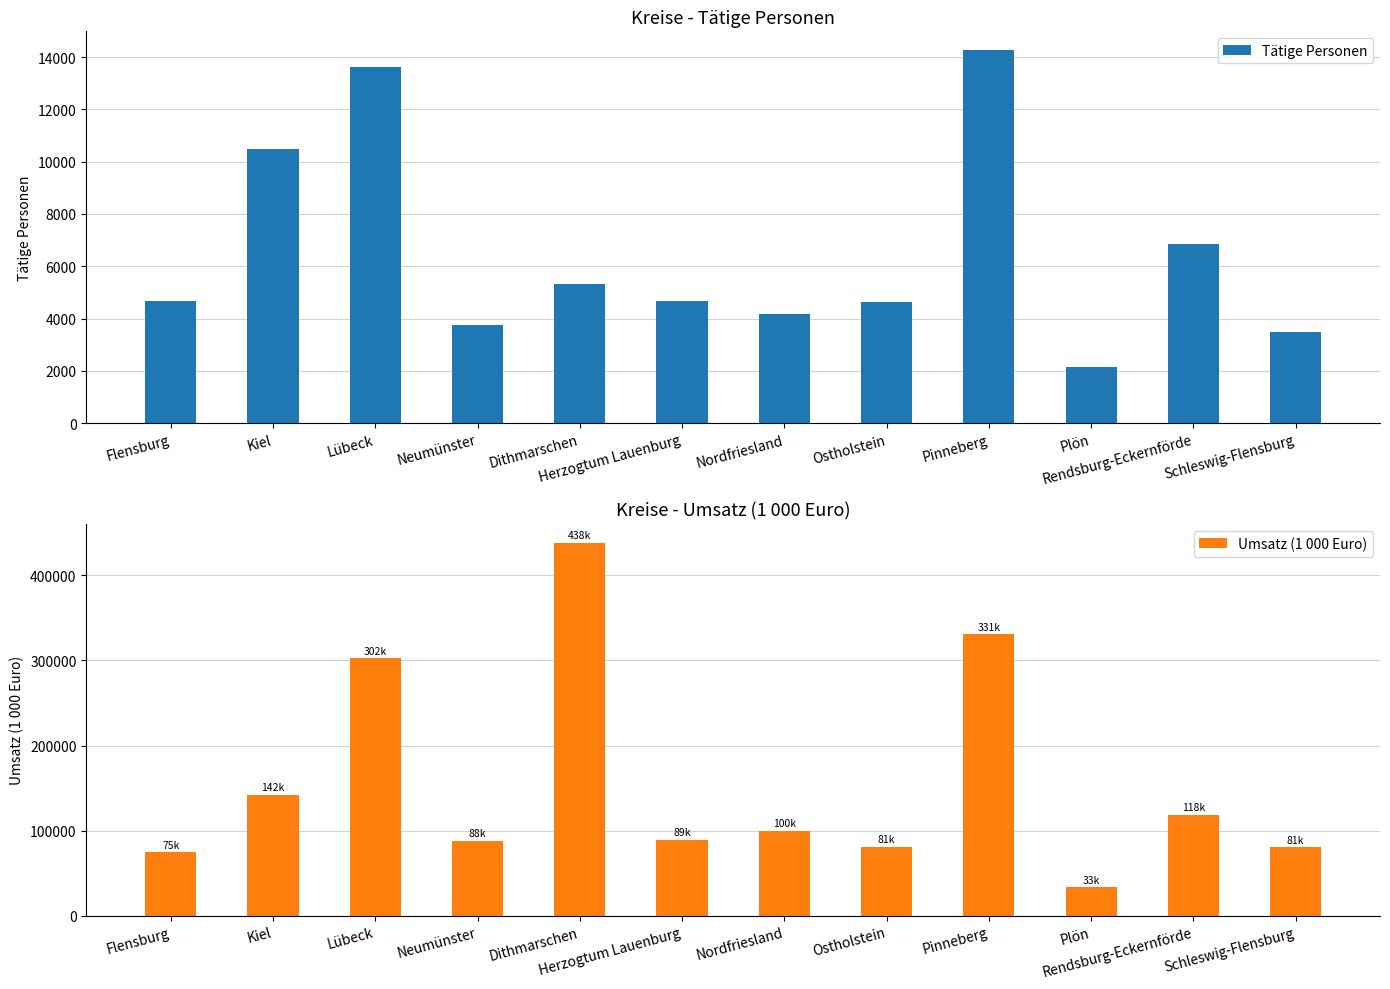

What is the difference between the Tätige Personen values at Herzogtum Lauenburg and Lübeck?

8950